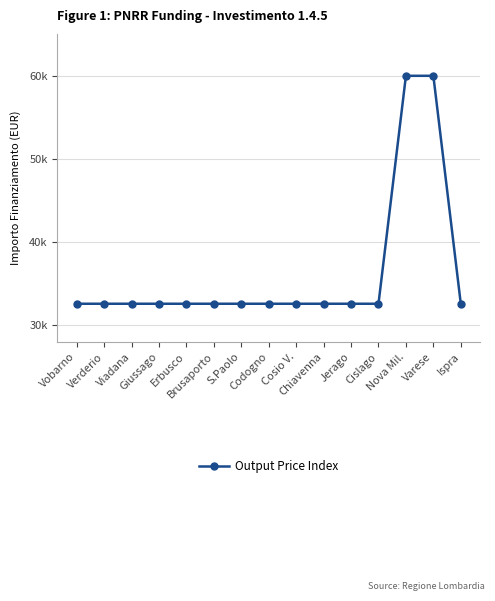

Reading left to right, transcribe all the data shown in this chart.

32589	32589	32589	32589	32589	32589	32589	32589	32589	32589	32589	32589	59966	59966	32589